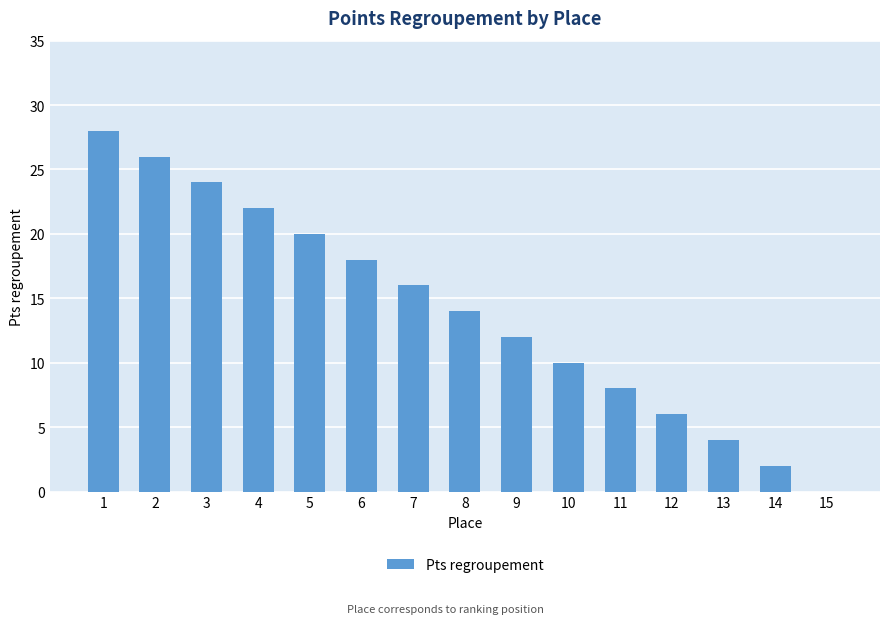

What is the sum of the values at 13 and 7?

20